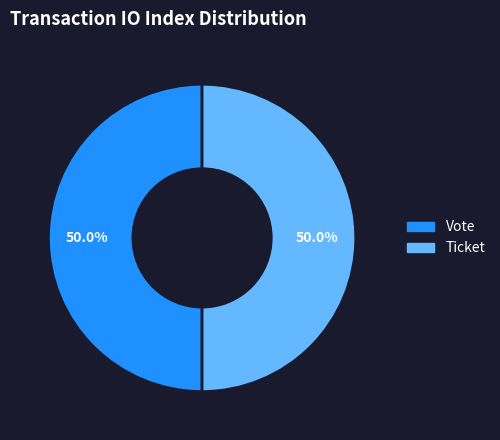

What portion of the pie excludes Ticket?

50.0%